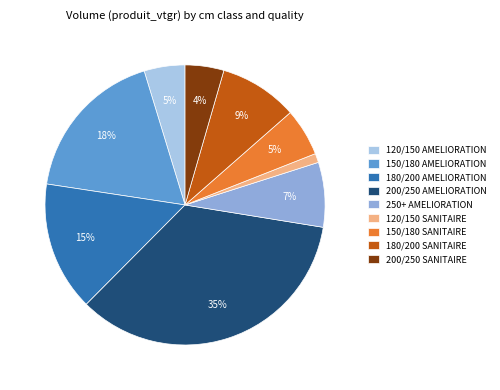

Does 200/250 SANITAIRE account for over 50% of the chart?

No